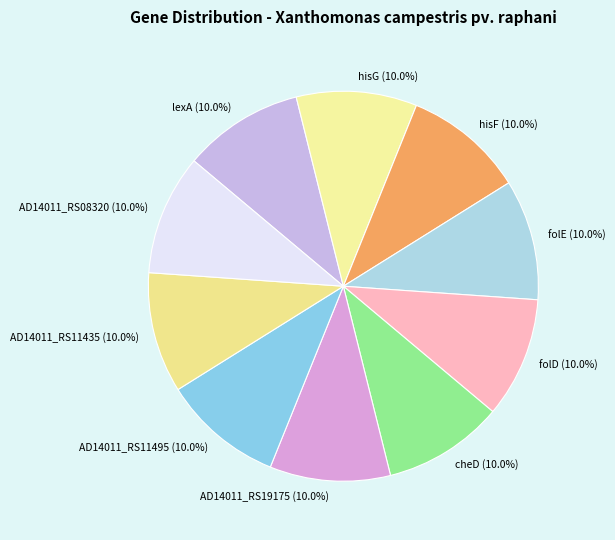

To the nearest percent, what percentage of the pie is AD14011_RS19175?

10%